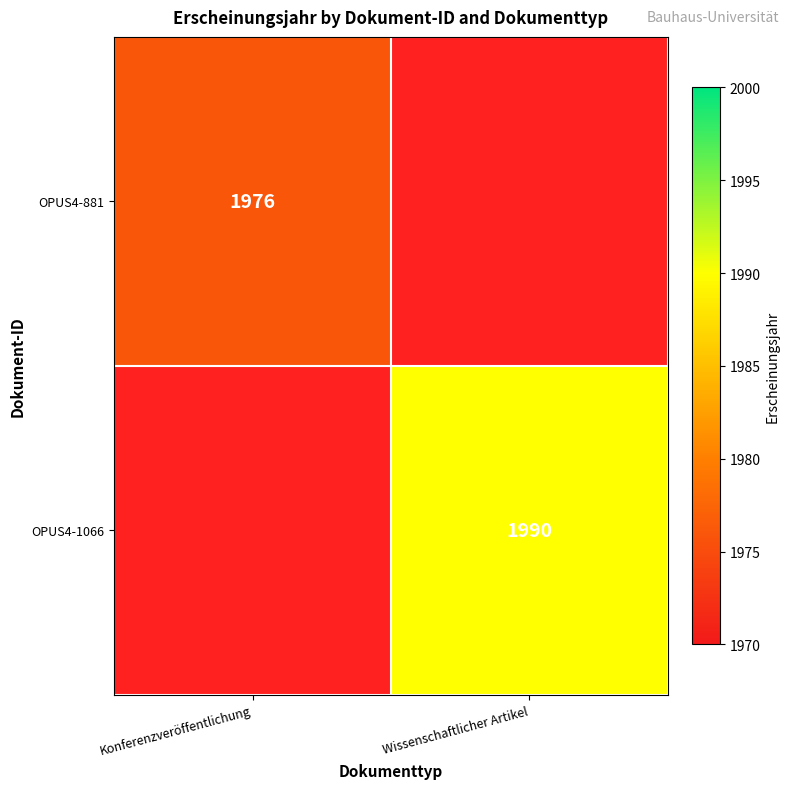

The OPUS4-881 series shows 1976 at Konferenzveröffentlichung. True or false?

True